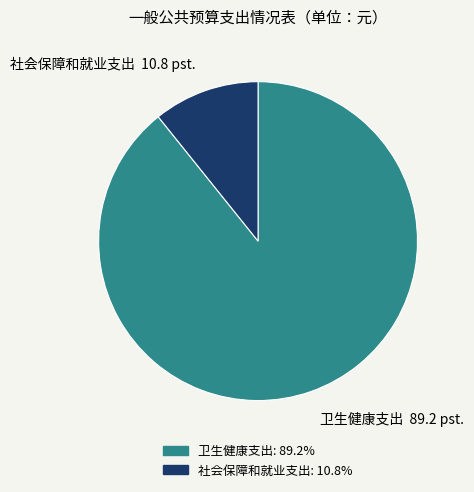

Rank the categories by value from lowest to highest.

社会保障和就业支出, 卫生健康支出